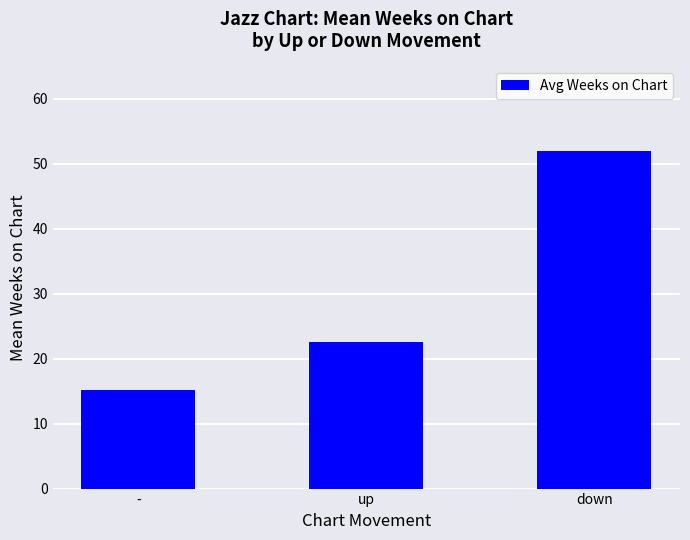

The chart shows a value of 22.5 at up. True or false?

True